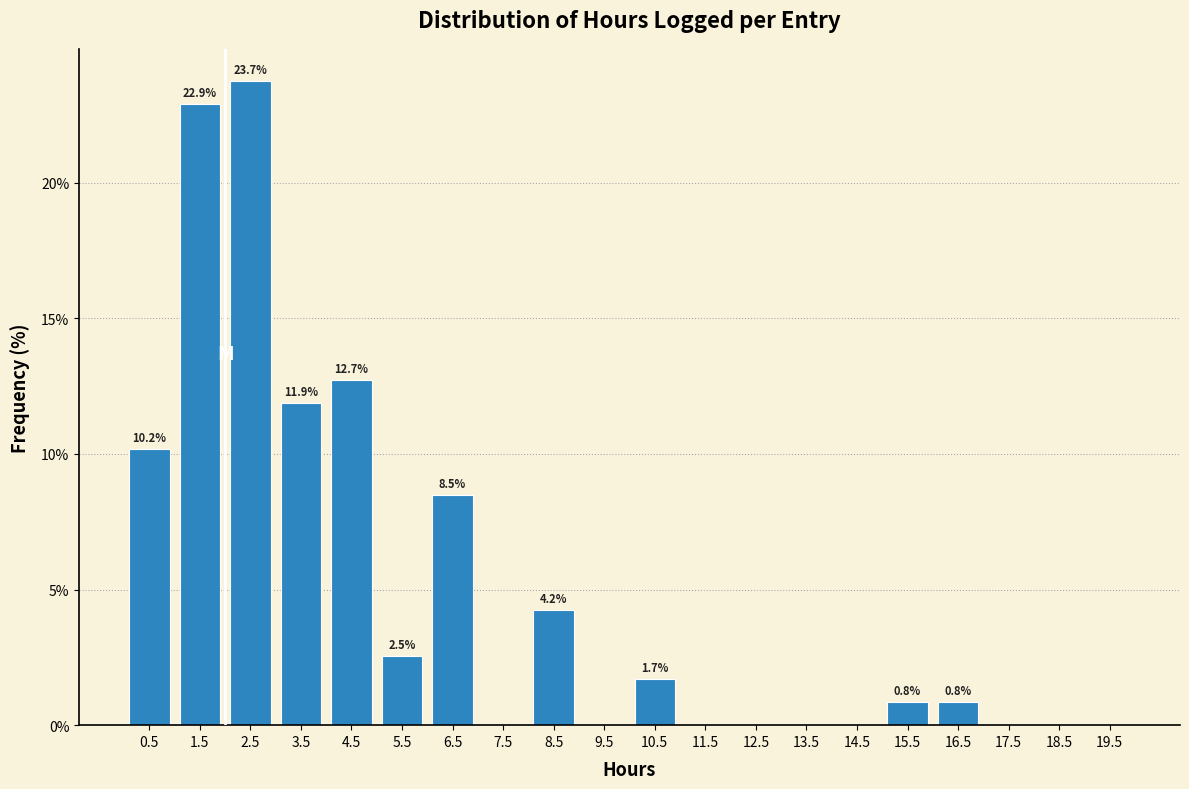

Over which range of the x-axis is the bar tallest?

2 to 3